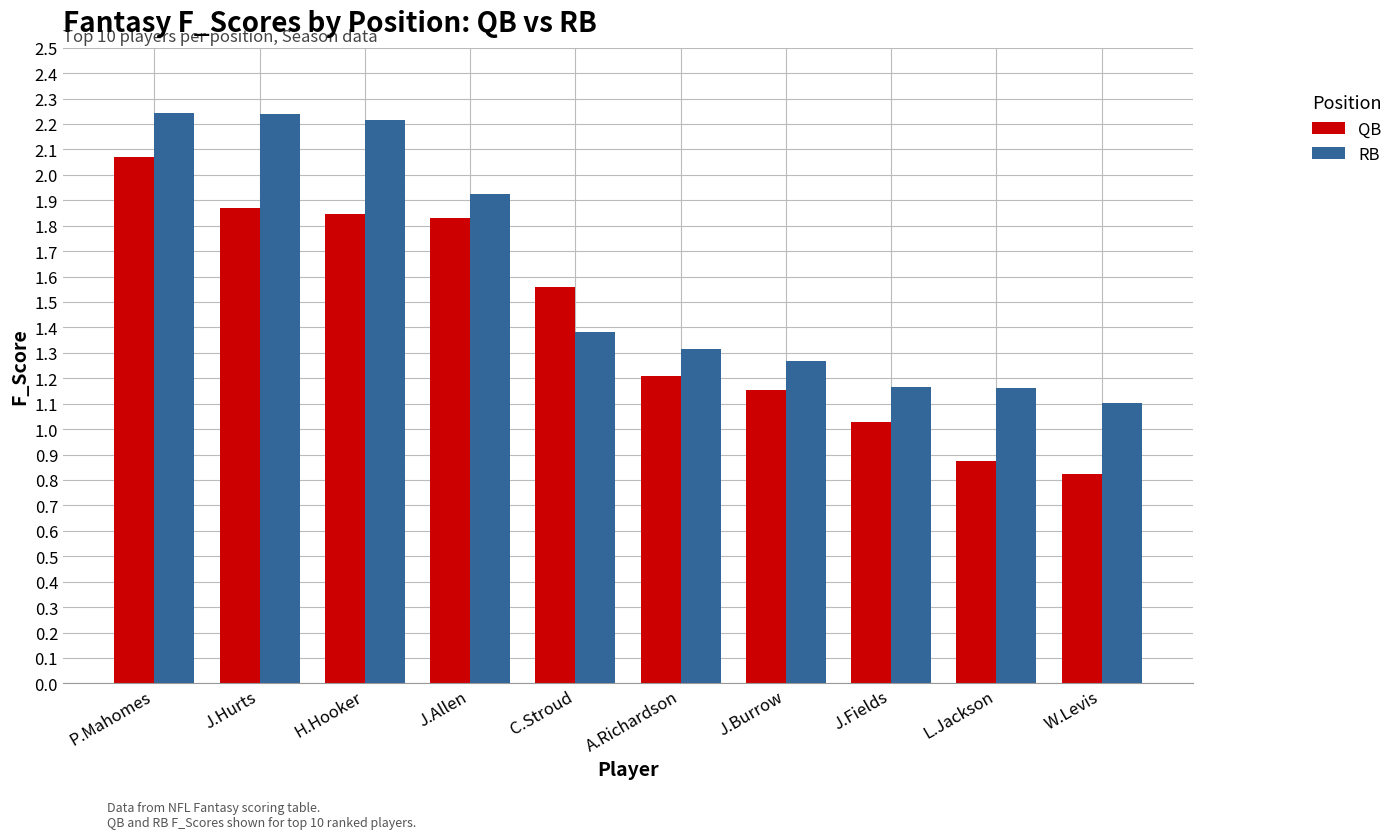

What is the difference between the maximum and minimum values in the RB series?

1.1